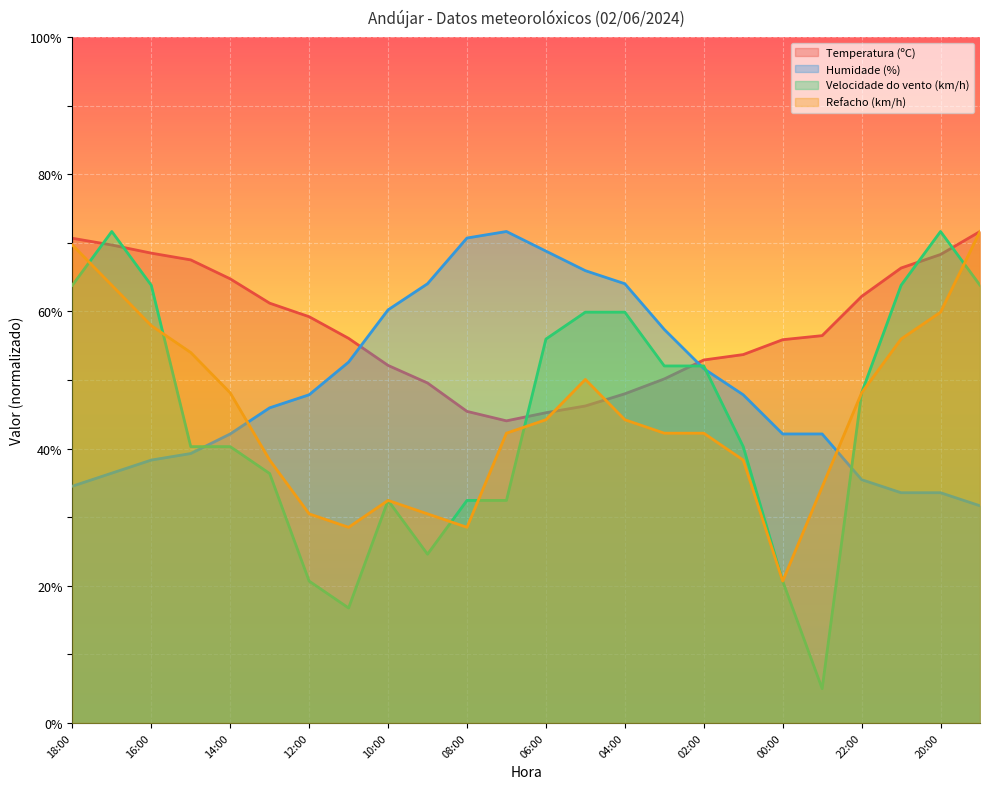

How many distinct data groups are displayed?

4